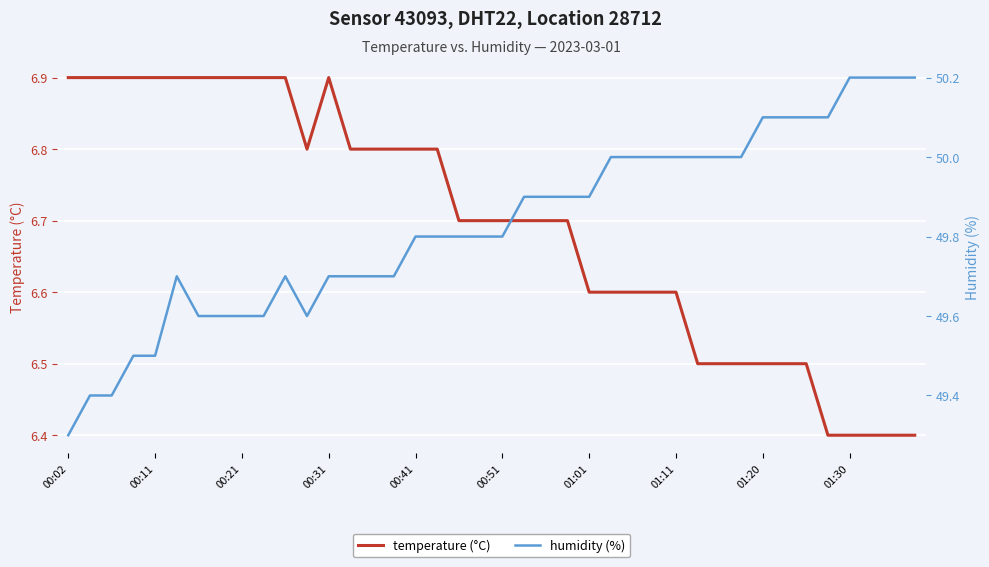

What is the maximum value for temperature (°C)?

6.9